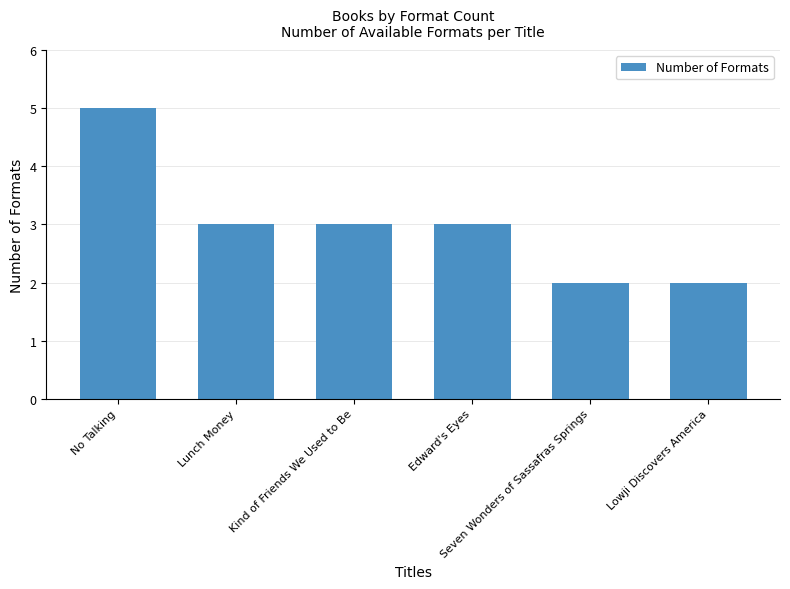

What is the change in value from Edward's Eyes to Seven Wonders of Sassafras Springs?

-1